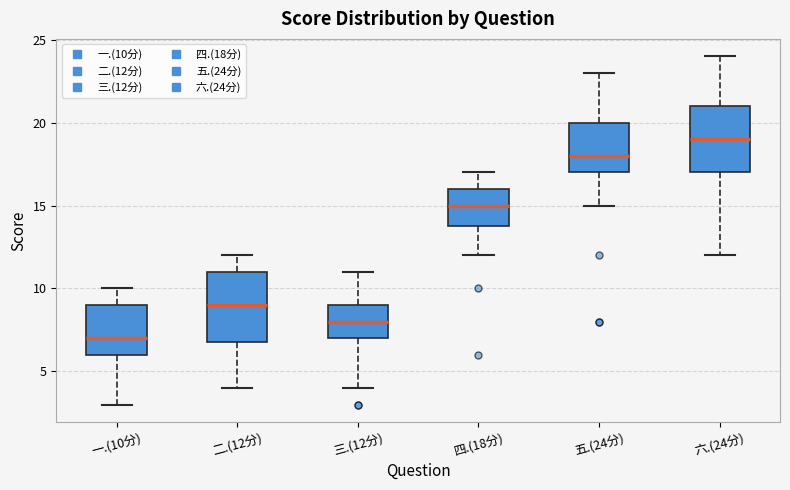

Where is the upper edge of the box for 三.(12分) on the y-axis? The values are not printed on the chart, so give them approximately, as read against the axis.

9